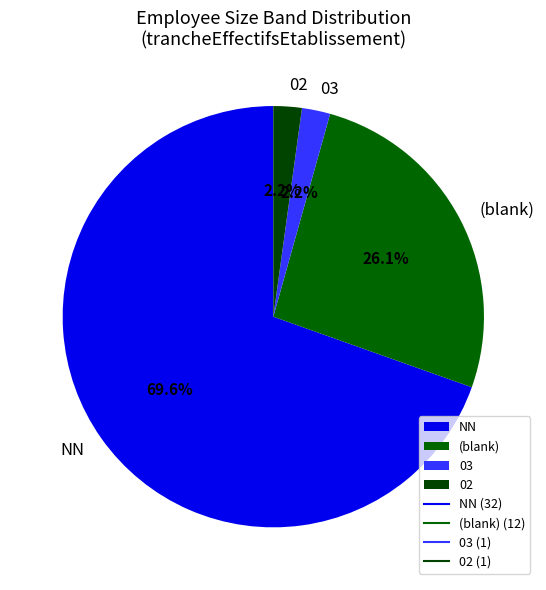

Which slice is the largest?

NN